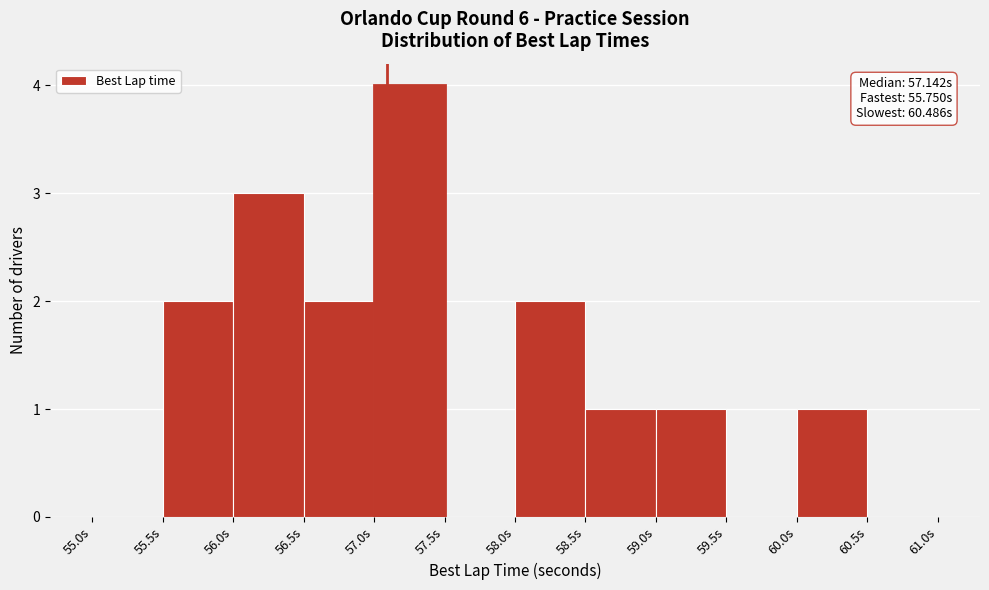

Which range on the x-axis has the tallest bar?

57.0 to 57.5